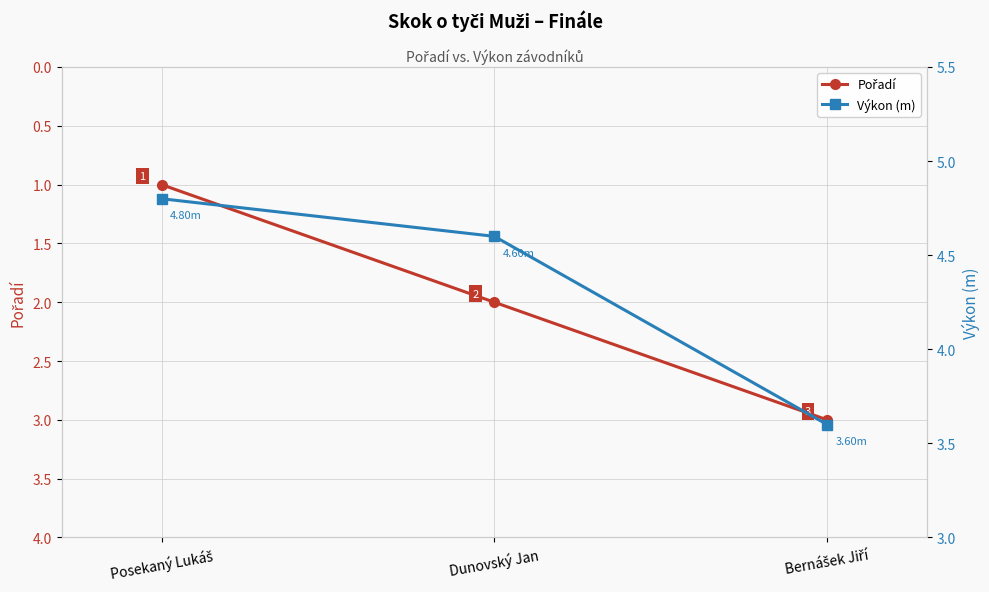

What is the label of the 2nd point from the left?

Dunovský Jan